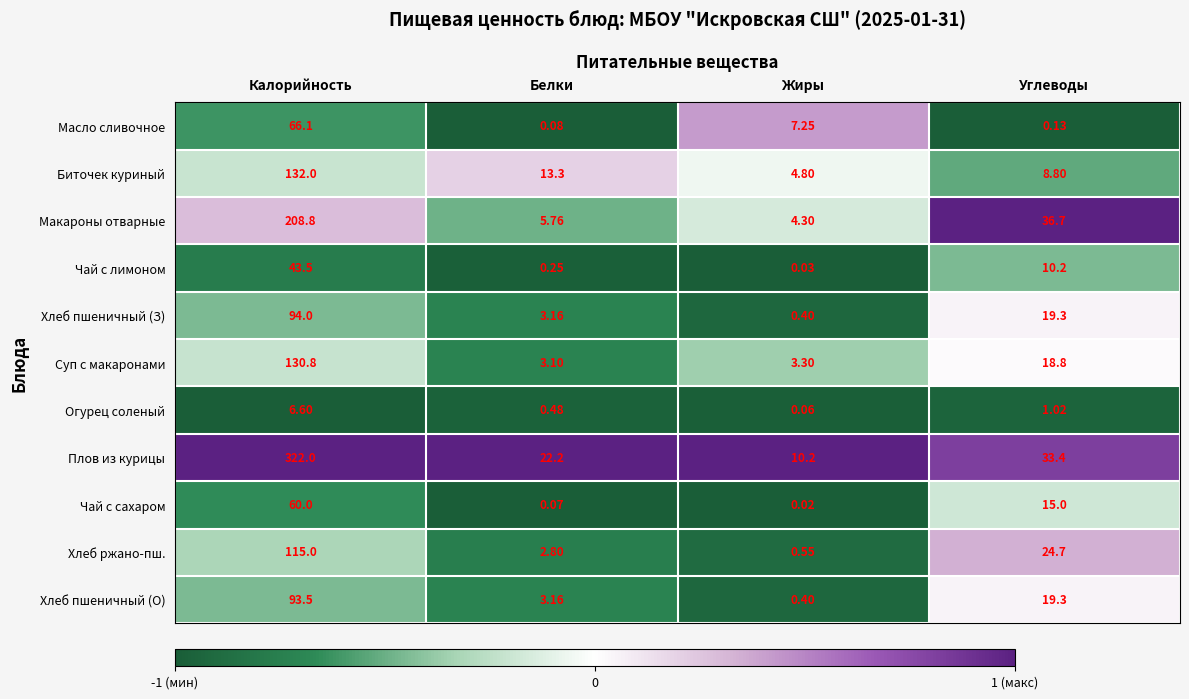

Rank the categories by Чай с сахаром value from highest to lowest.

Калорийность, Углеводы, Белки, Жиры